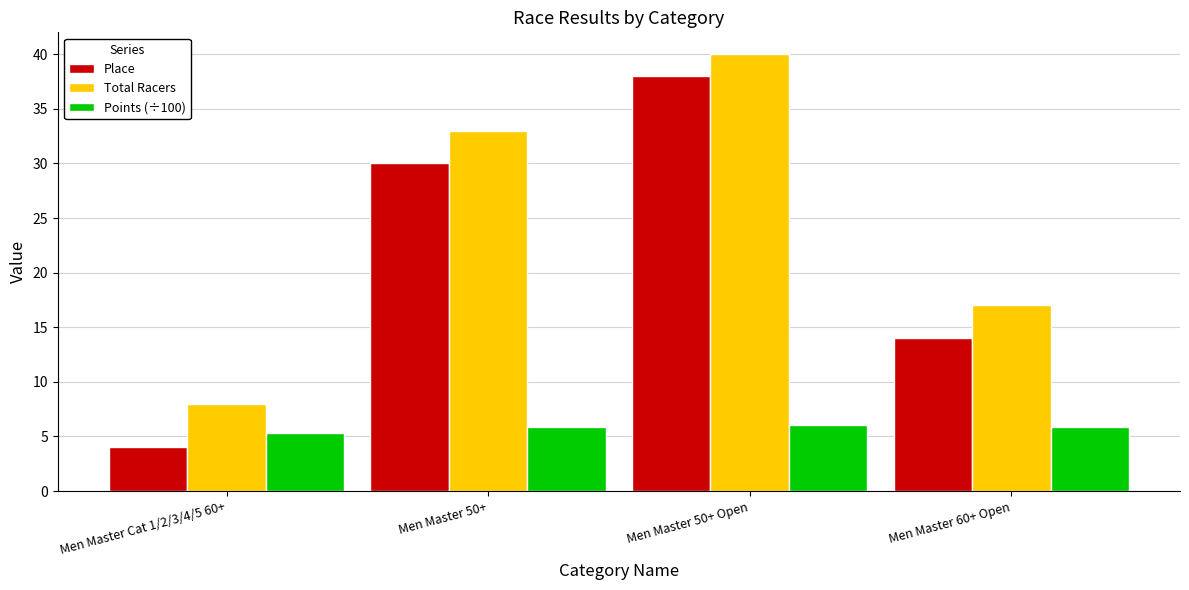

Read the Total Racers value at Men Master 50+.

33.0